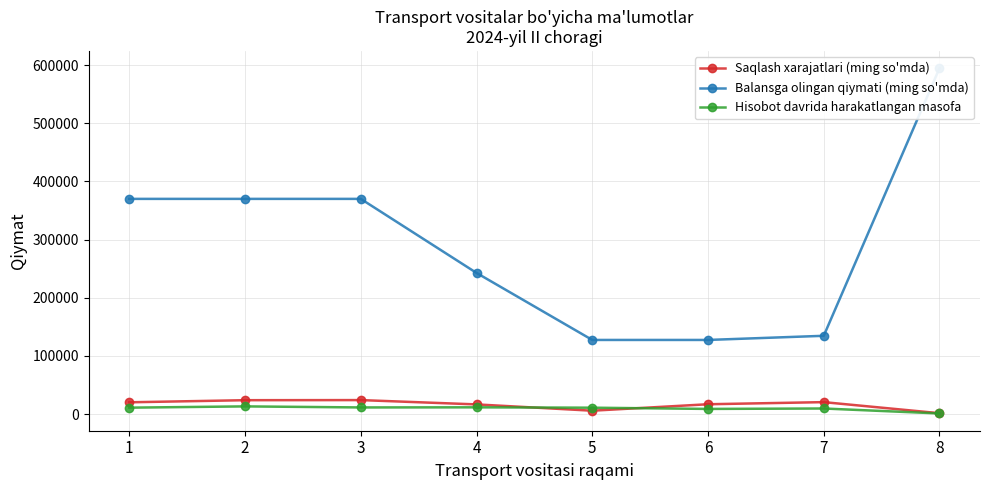

True or false: Balansga olingan qiymati (ming so'mda) and Hisobot davrida harakatlangan masofa intersect in this chart.

False